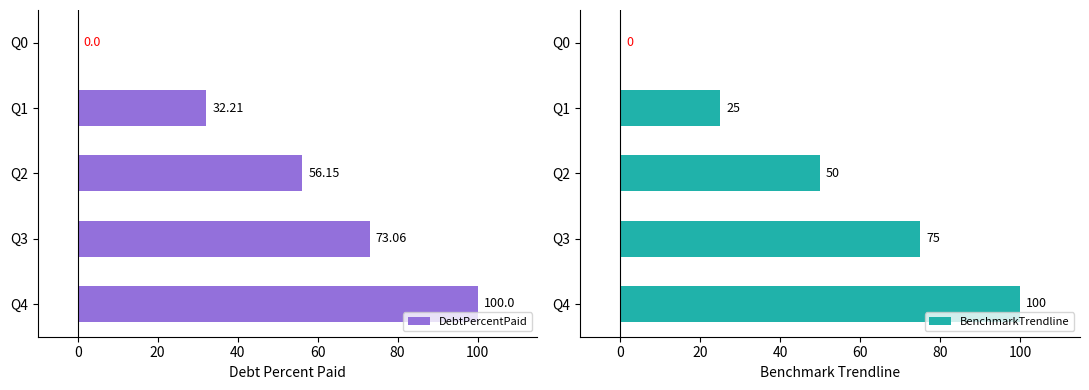

How many values in the DebtPercentPaid series are below 56?

2